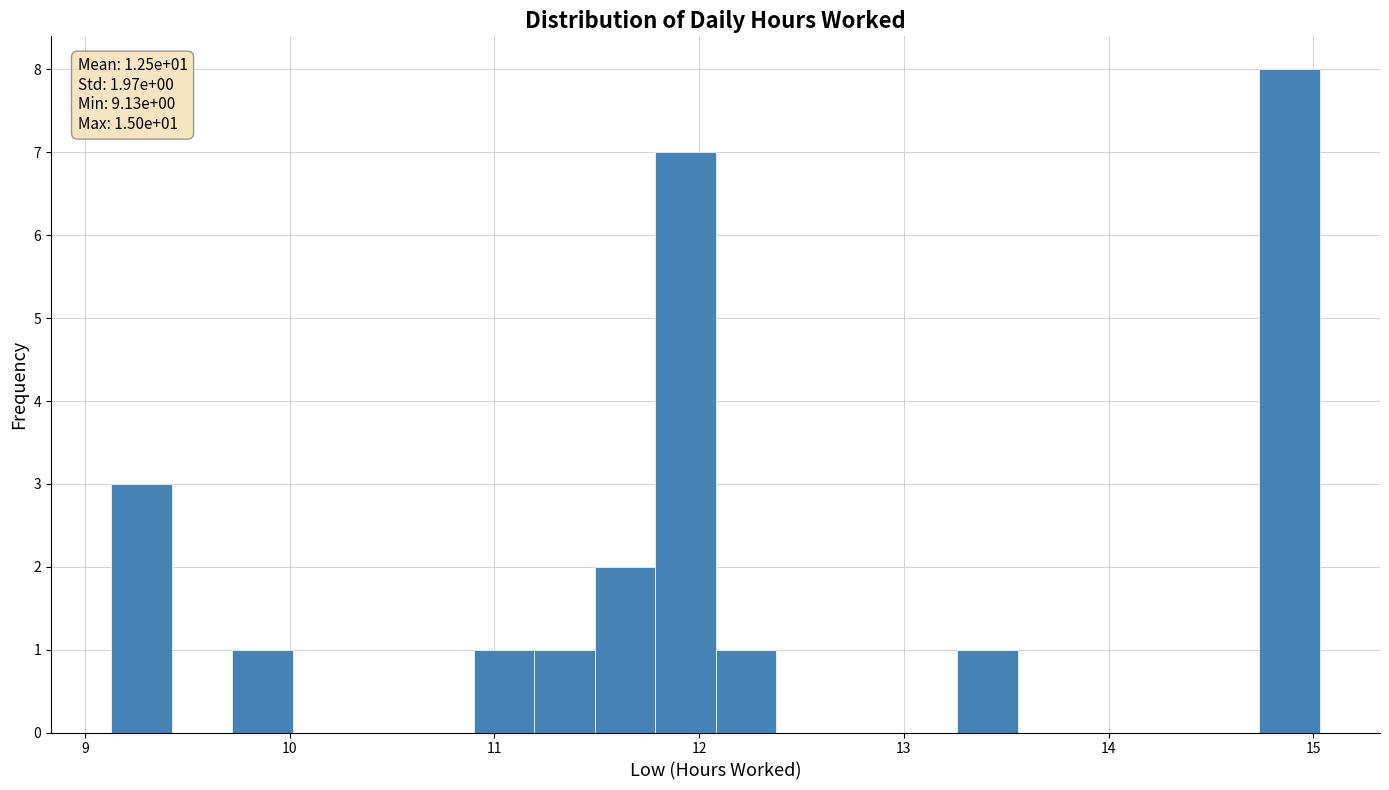

Read against the x-axis, roughly where is the centre of the tallest bar?

14.9